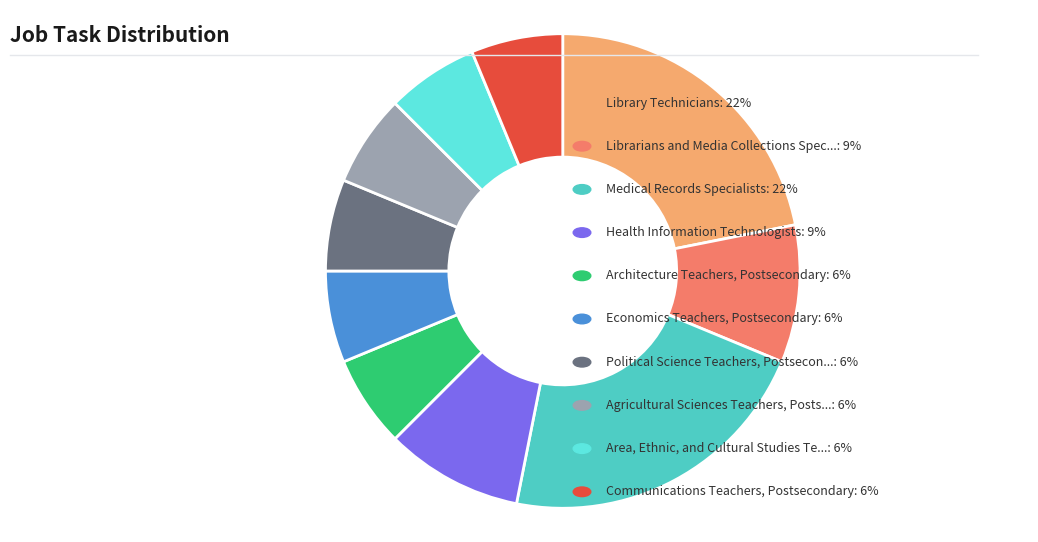

Does any single category account for the majority?

No